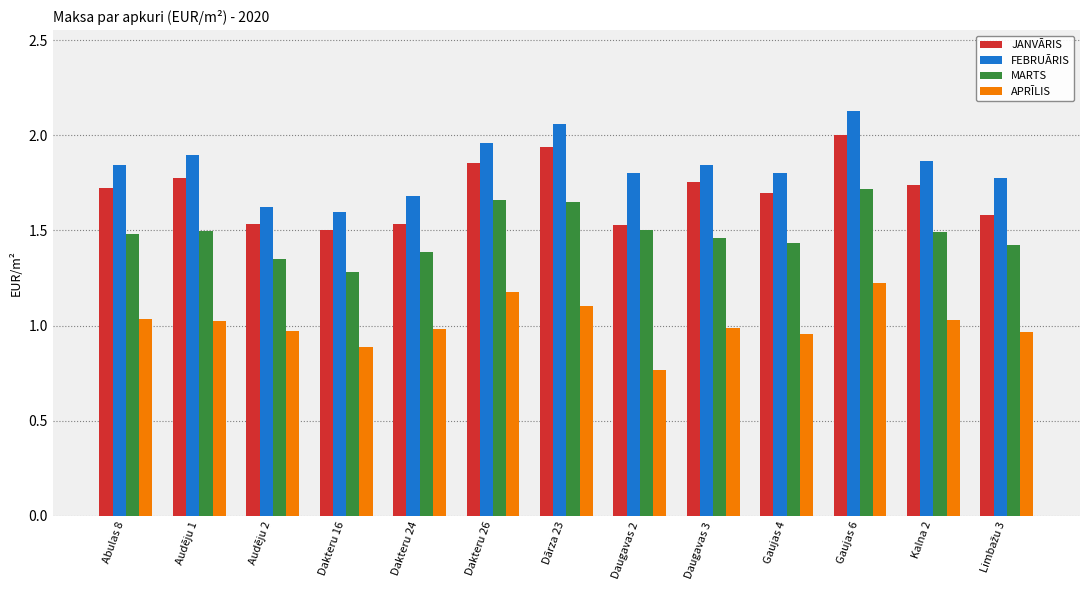

What is the label of the 6th bar from the left?

Dakteru 26